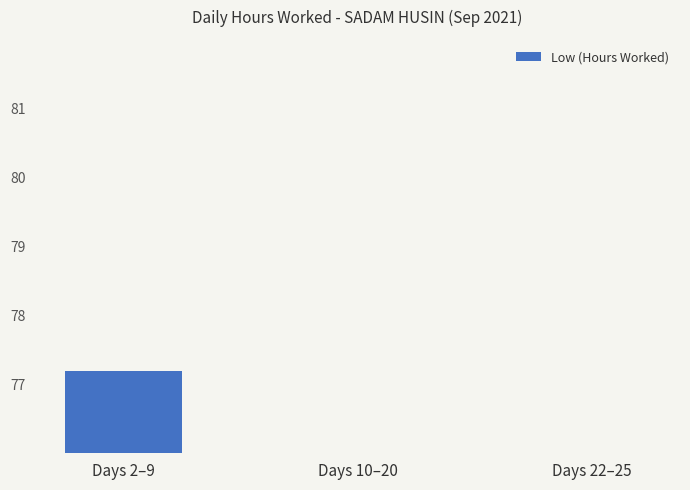

What is the difference between the maximum and second lowest values?

21.8